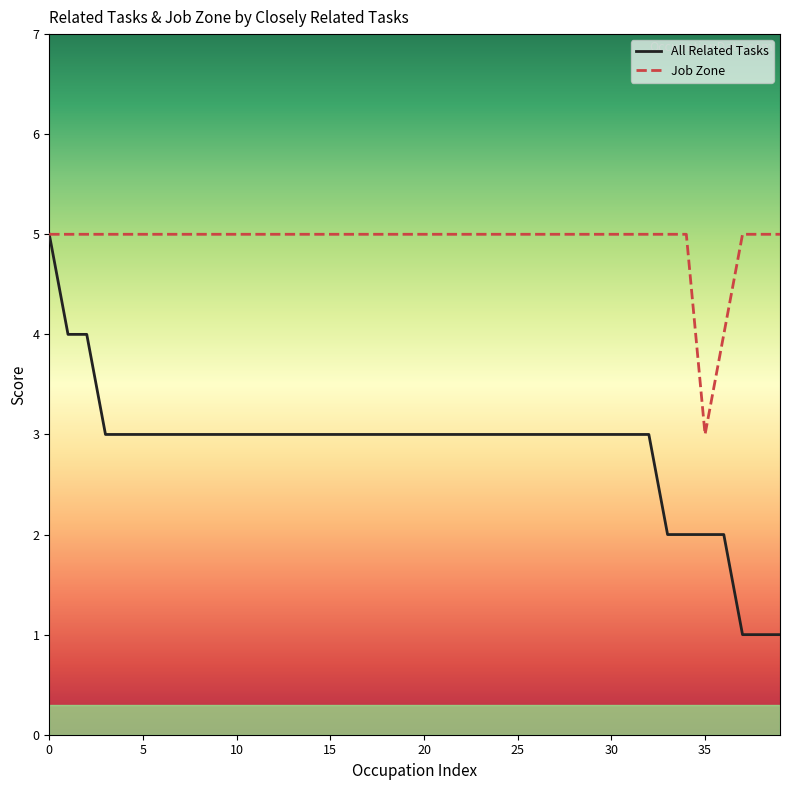

Which series has the largest range (max minus min)?

All Related Tasks